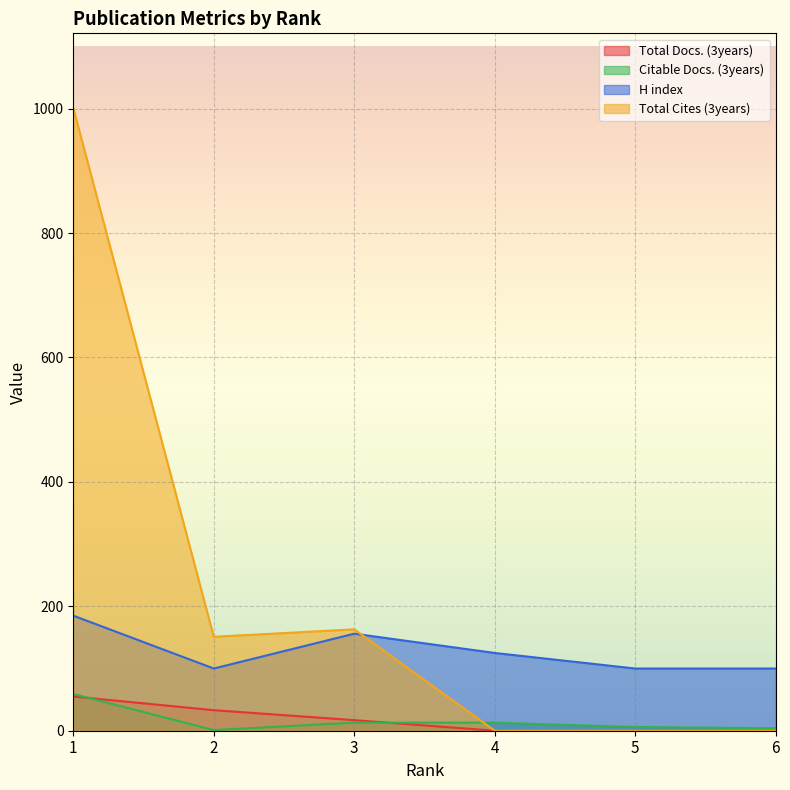

At which label does Citable Docs. (3years) reach its minimum?

2